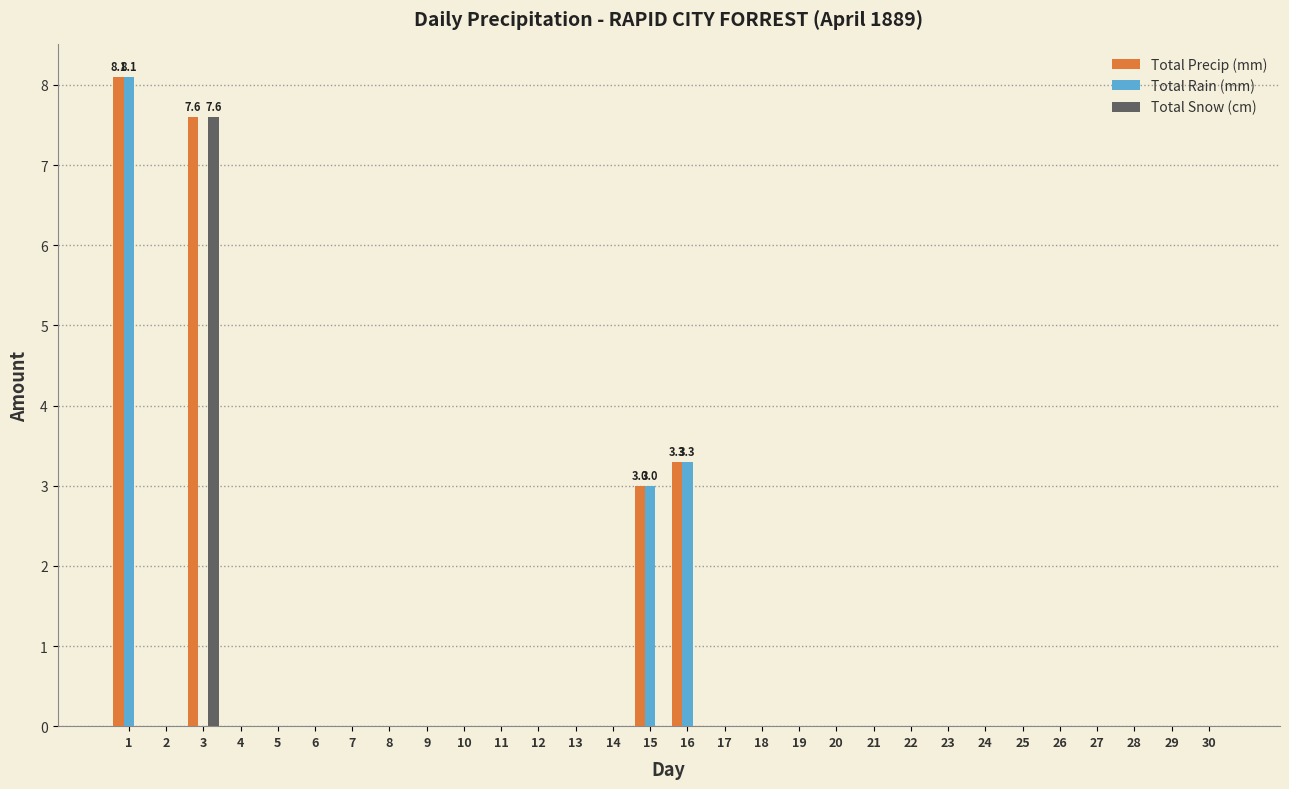

Which category has the highest value in the Total Snow (cm) series?

3